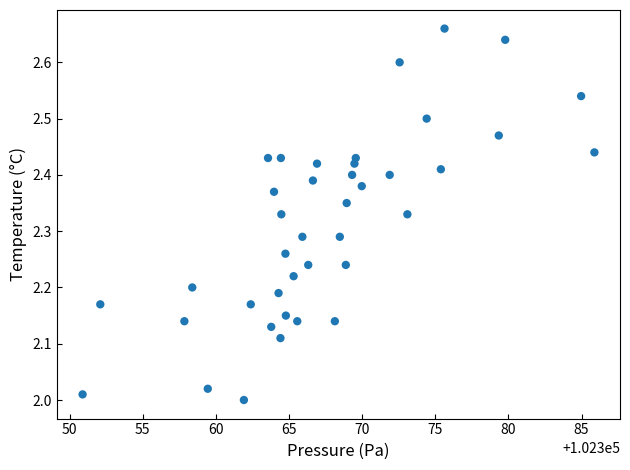

What is the range of X values (max minus min)?

35.0